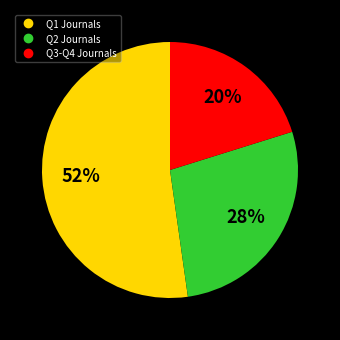

To the nearest percent, what is the average slice percentage?

33%